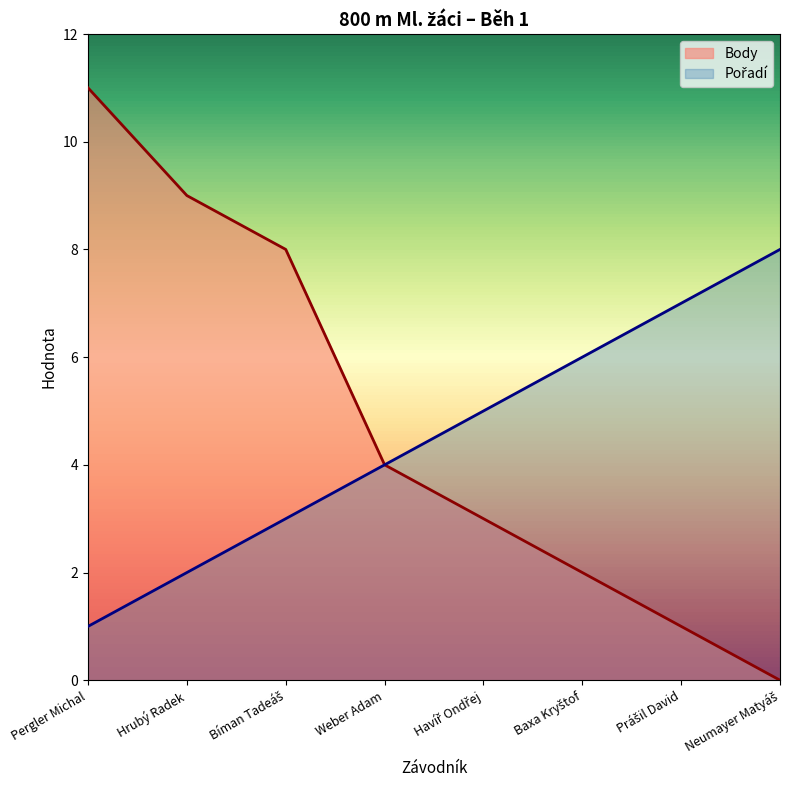

True or false: Pořadí and Body intersect in this chart.

False